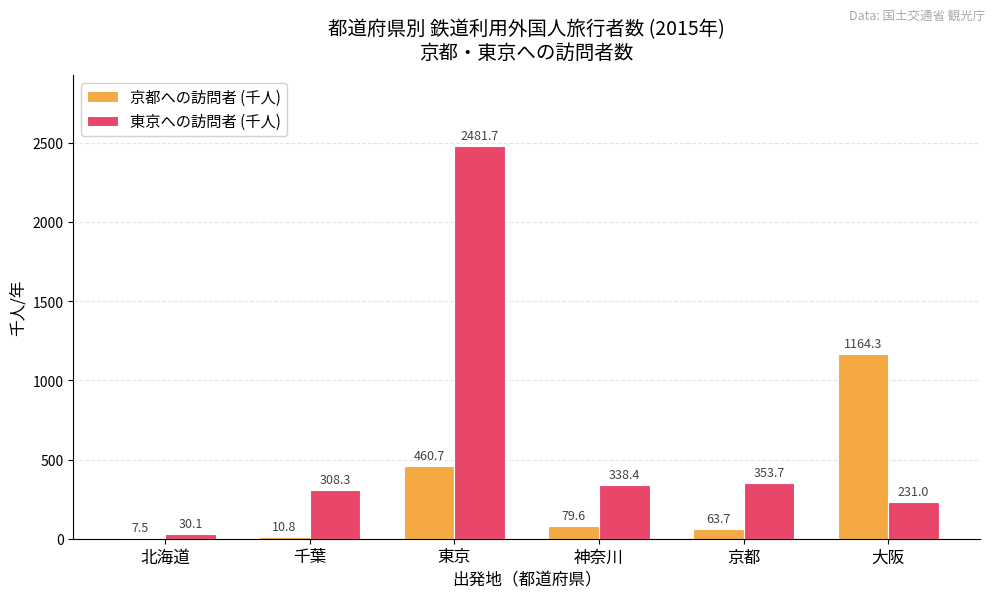

Are the bars horizontal?

No